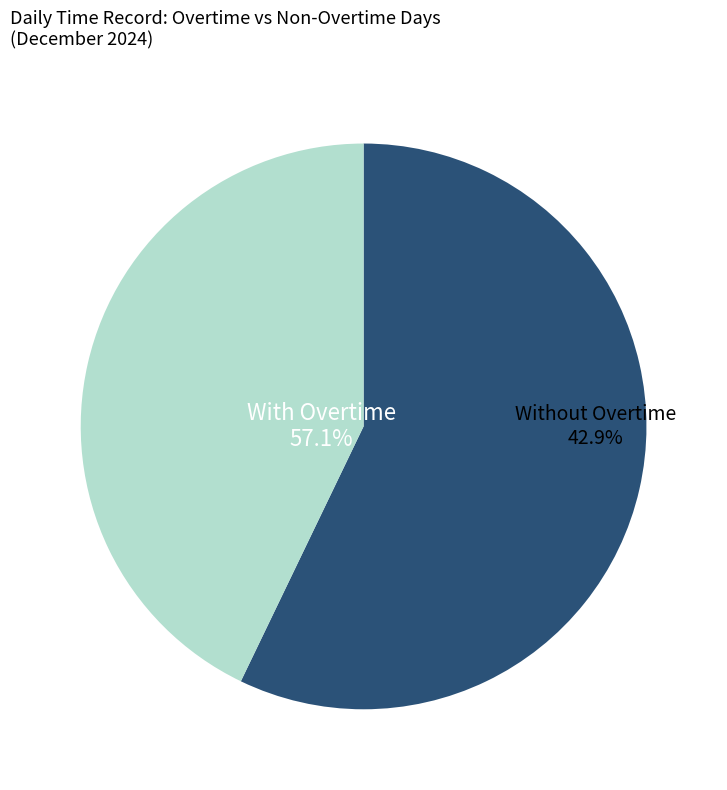

True or false: Day 4 accounts for 24% of the total.

False